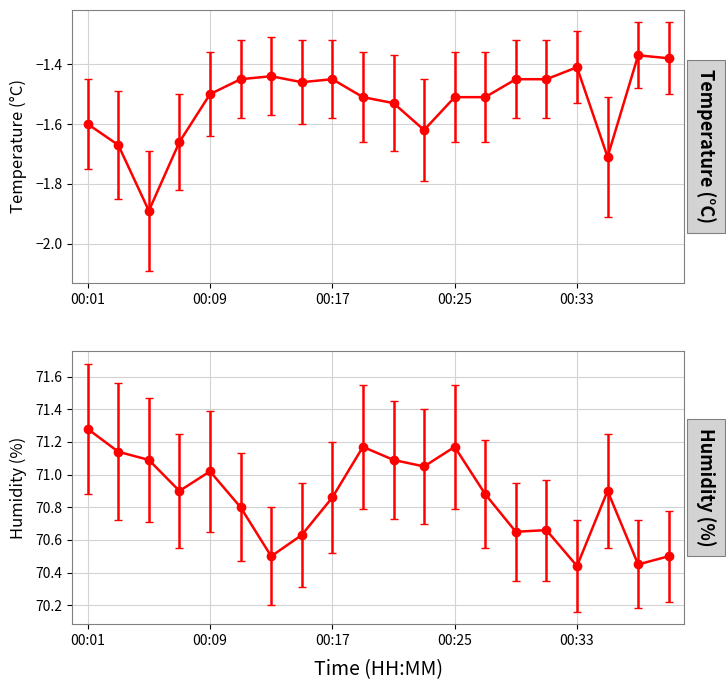

What is the difference between the maximum and minimum values in the humidity series?

0.8